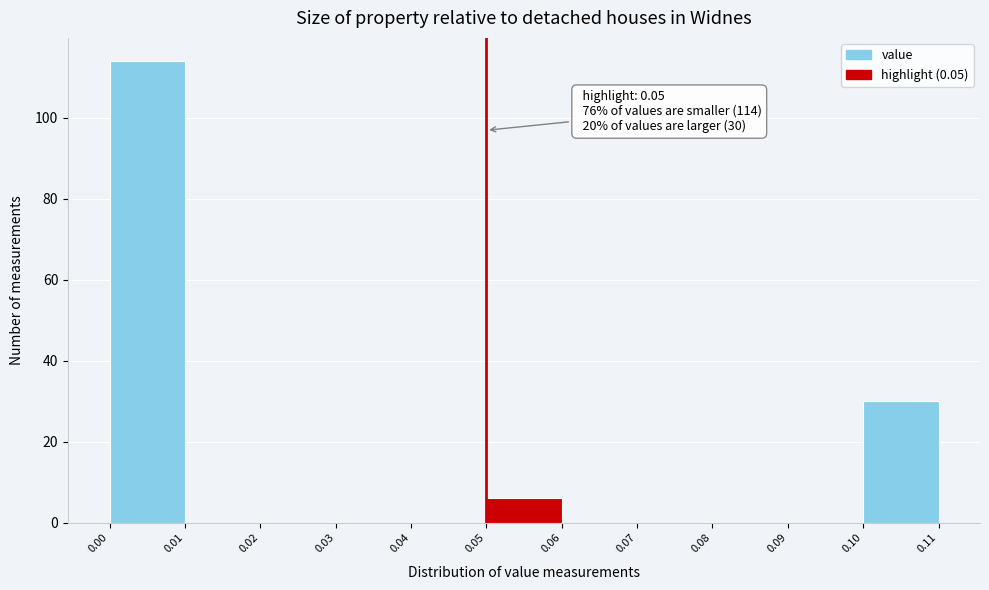

Which range on the x-axis has the tallest bar?

0.00 to 0.01